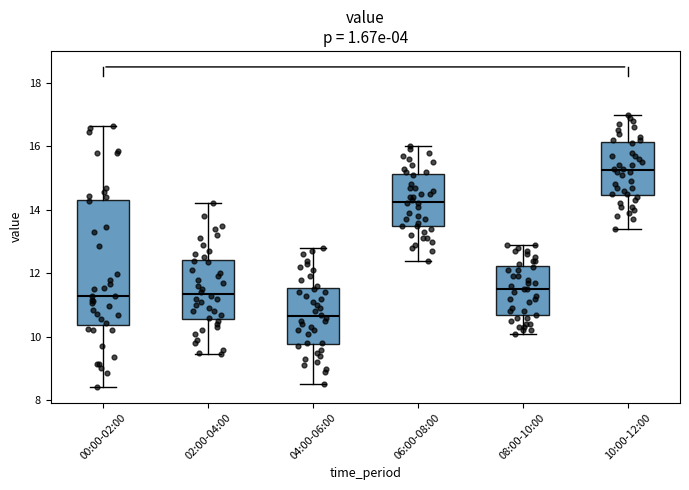

Reading left to right, transcribe this box plot: for each box, give where its median line is, the range the box spans, and where its two whiskers end, as read against the y-axis. The values are not printed on the chart, so give them approximately, as read against the axis.

00:00-02:00: median 11.4, box 10.4 to 14.4, whiskers 8.4 to 16.6
02:00-04:00: median 11.4, box 10.6 to 12.4, whiskers 9.4 to 14.2
04:00-06:00: median 10.6, box 9.8 to 11.6, whiskers 8.6 to 12.8
06:00-08:00: median 14.2, box 13.4 to 15.2, whiskers 12.4 to 16.0
08:00-10:00: median 11.6, box 10.6 to 12.2, whiskers 10.2 to 13.0
10:00-12:00: median 15.2, box 14.4 to 16.2, whiskers 13.4 to 17.0